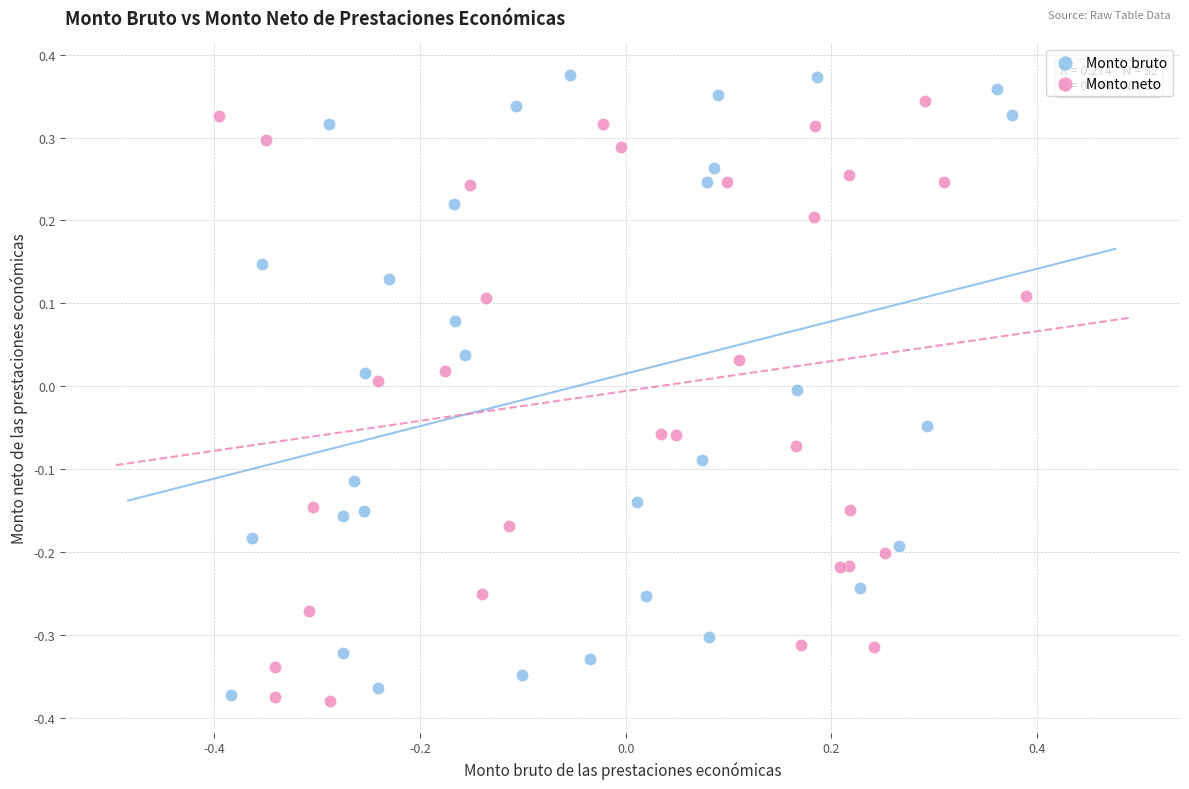

What are all the series names shown in the legend?

Monto bruto, Monto neto